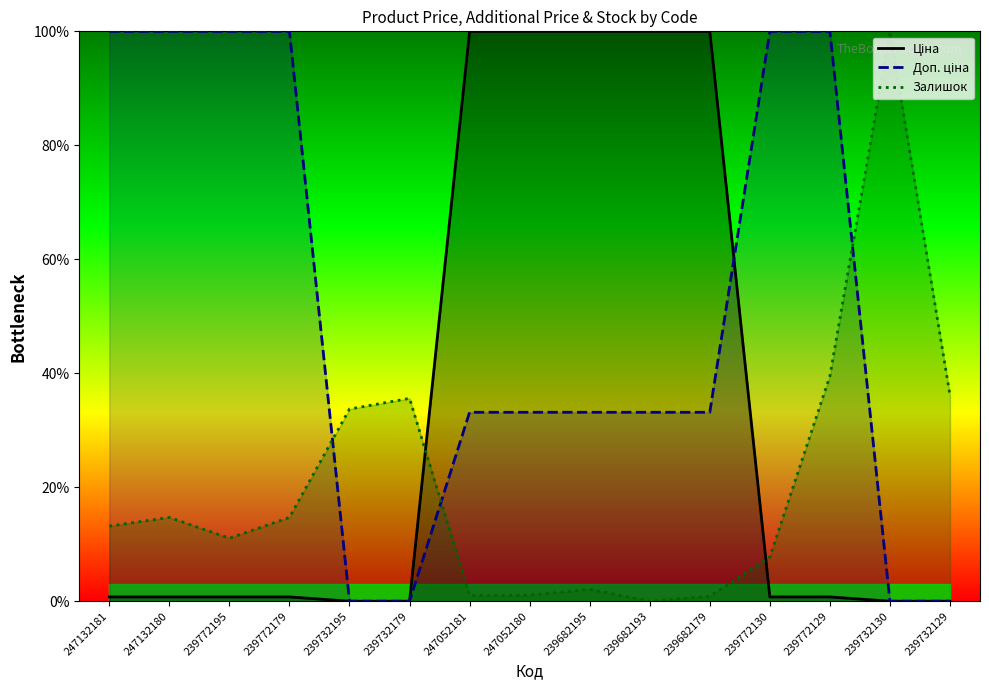

What is the average value of the Доп. ціна series?

51.1